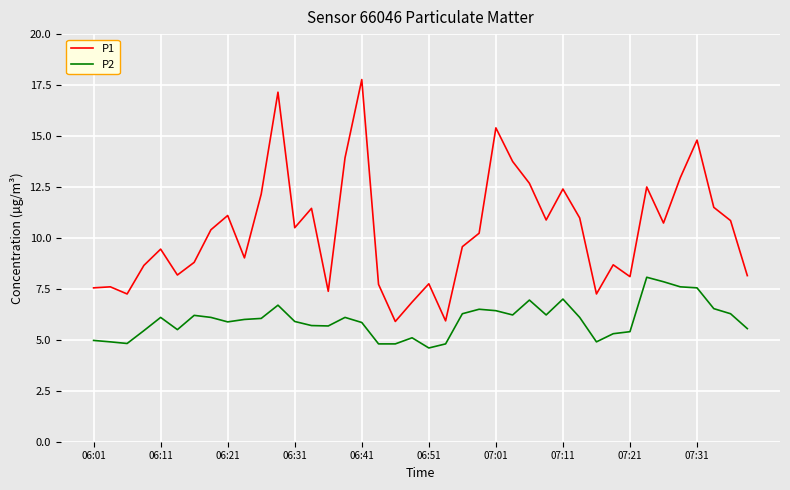

Which series has the largest total across all categories?

P1